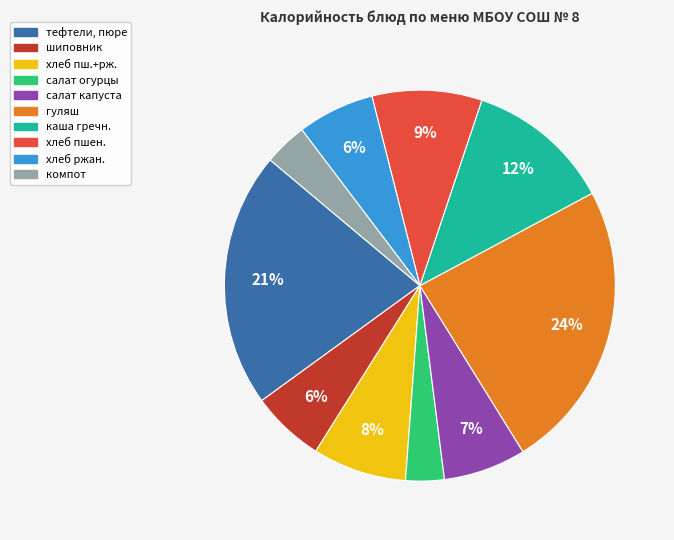

Is there a majority slice in this chart?

No